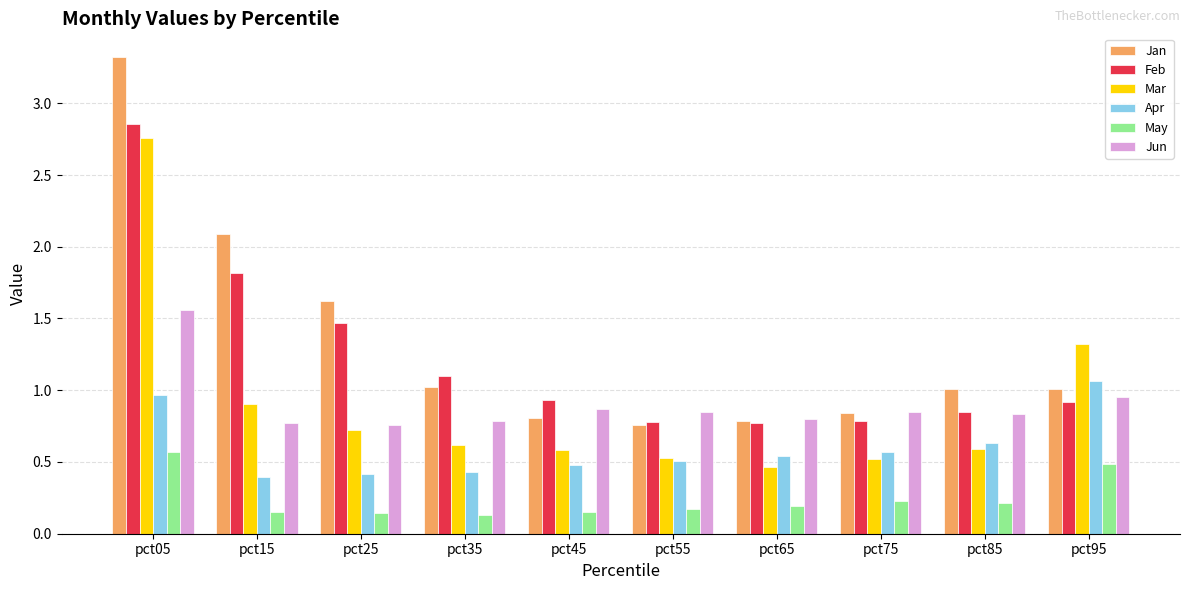

What is the maximum value shown in the chart?

3.3